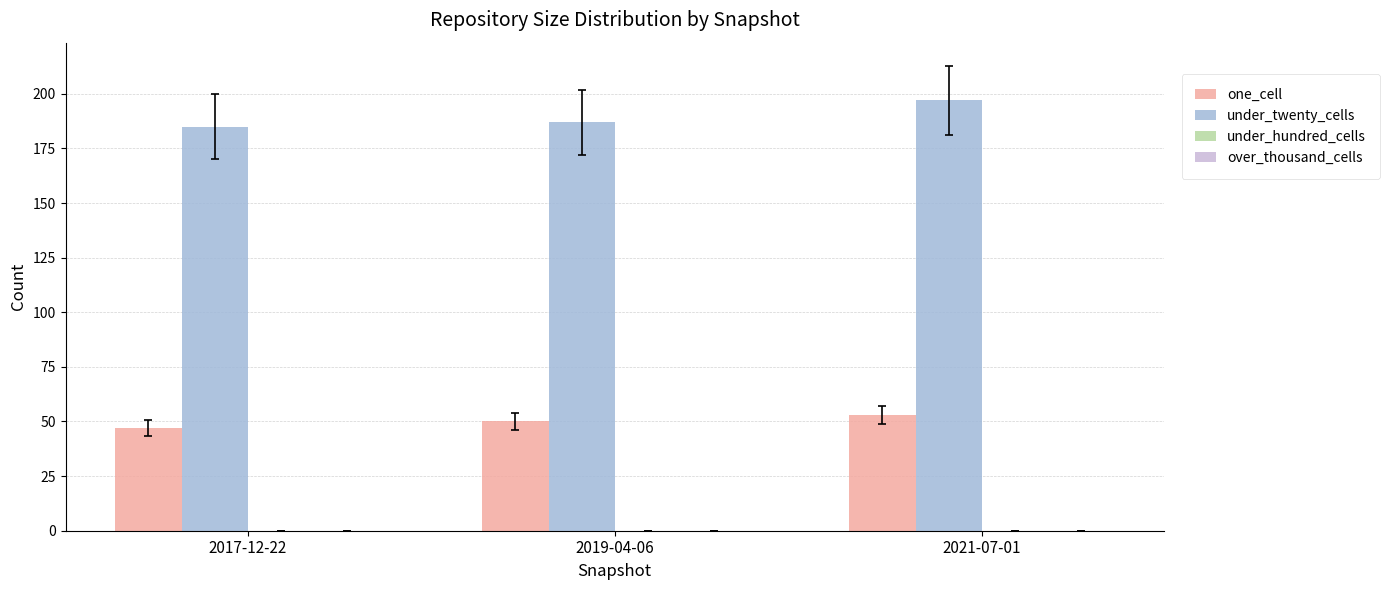

Is it true that under_twenty_cells equals 52 at 2019-04-06?

False